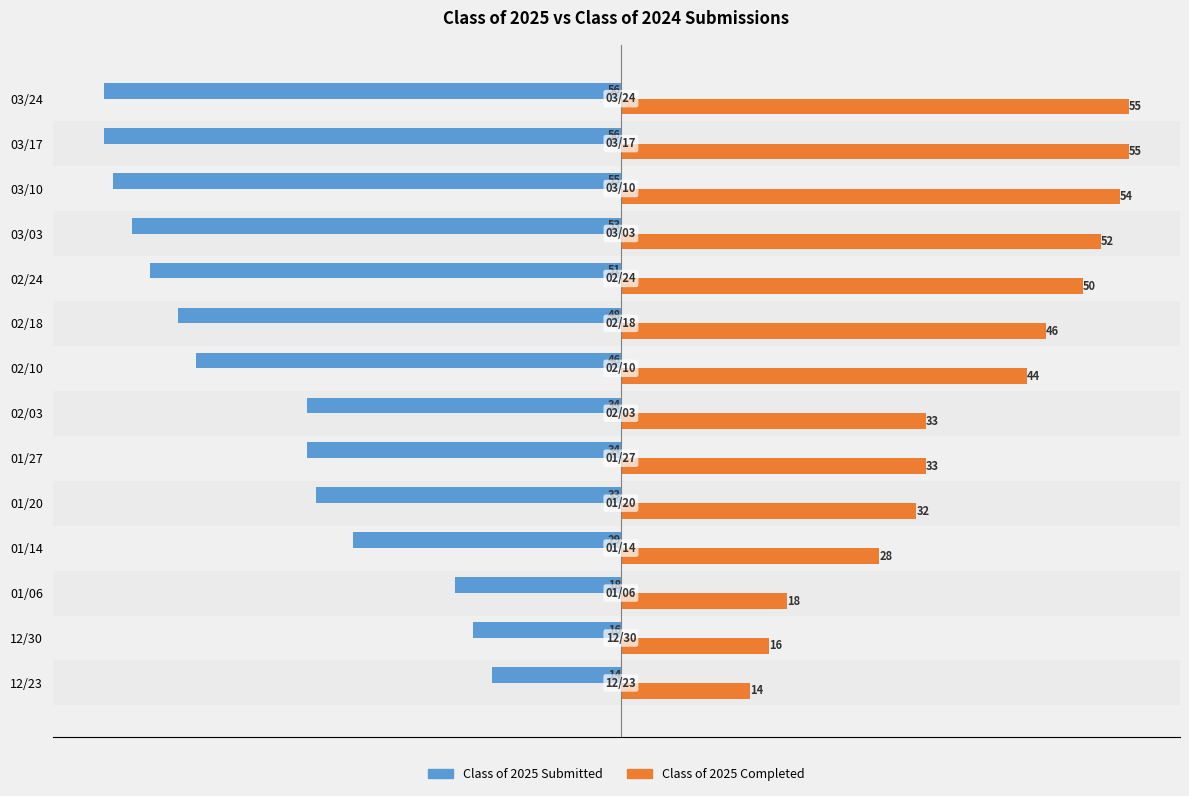

What is the sum of all Class of 2025 Completed values?

530